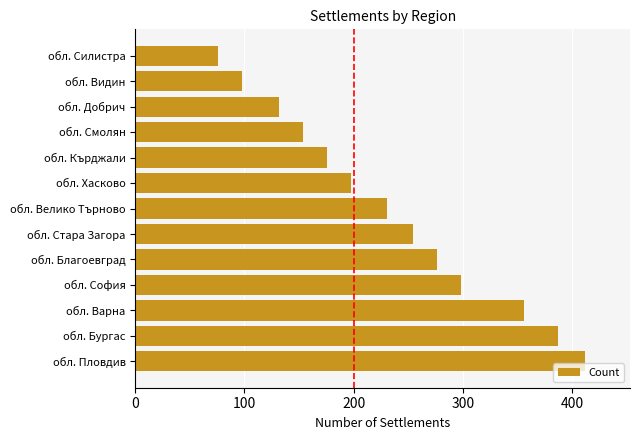

What is the average value?

234